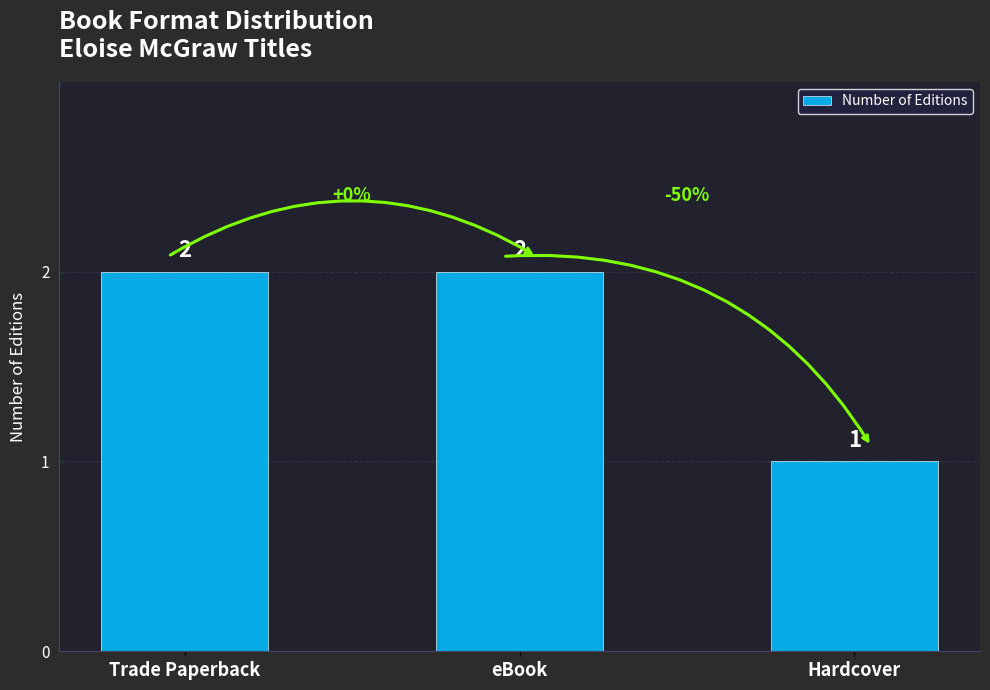

Count the values in the range 1 to 2.

3